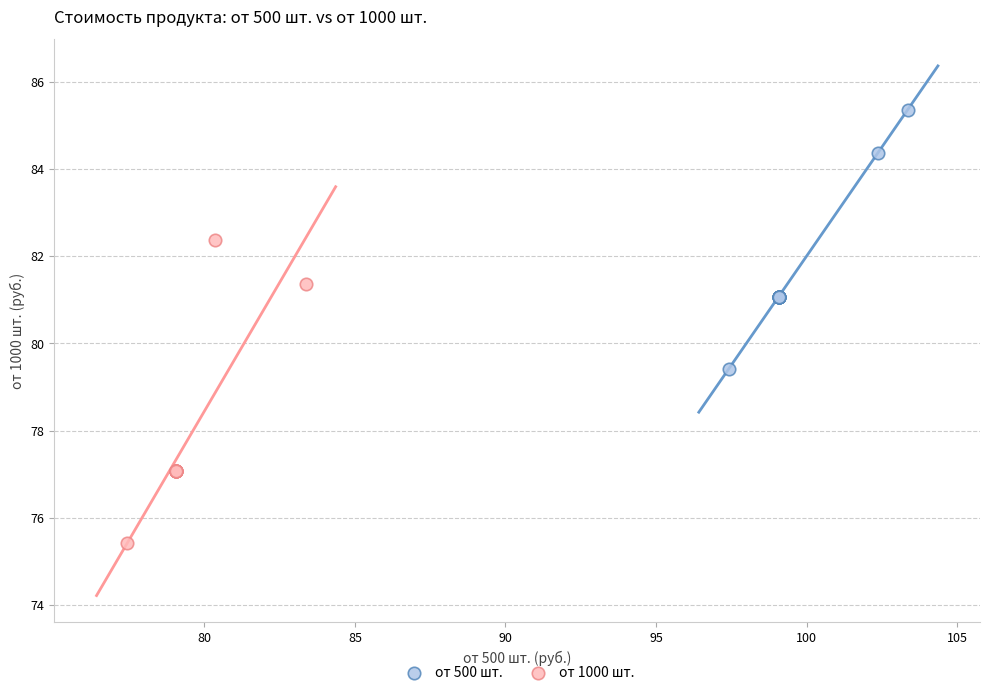

What are all the series names shown in the legend?

от 500 шт., от 1000 шт.